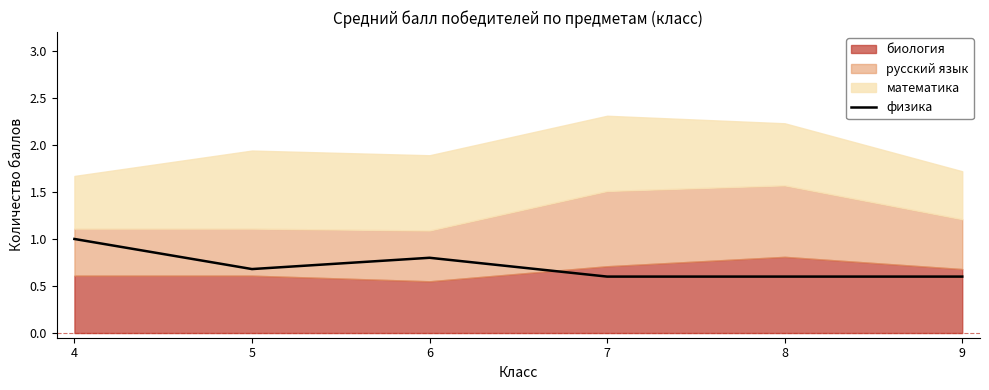

Where is the first local minimum?

5